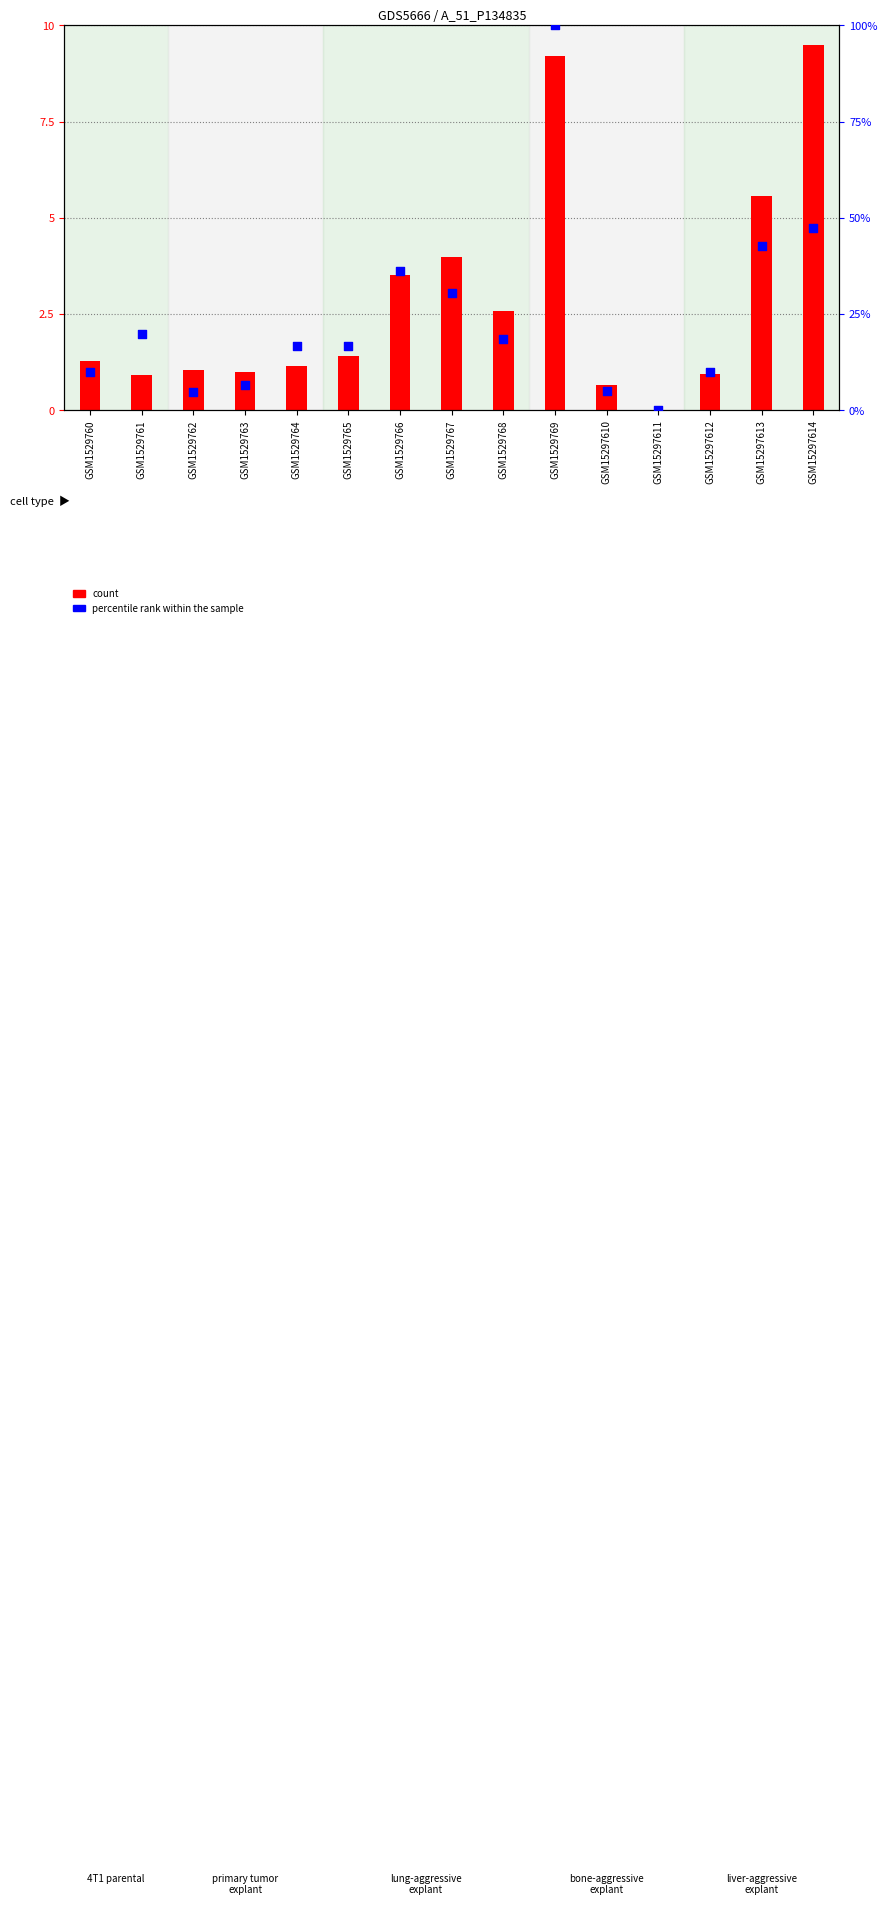

What is the total value across all series at GSM1529760?

11.3